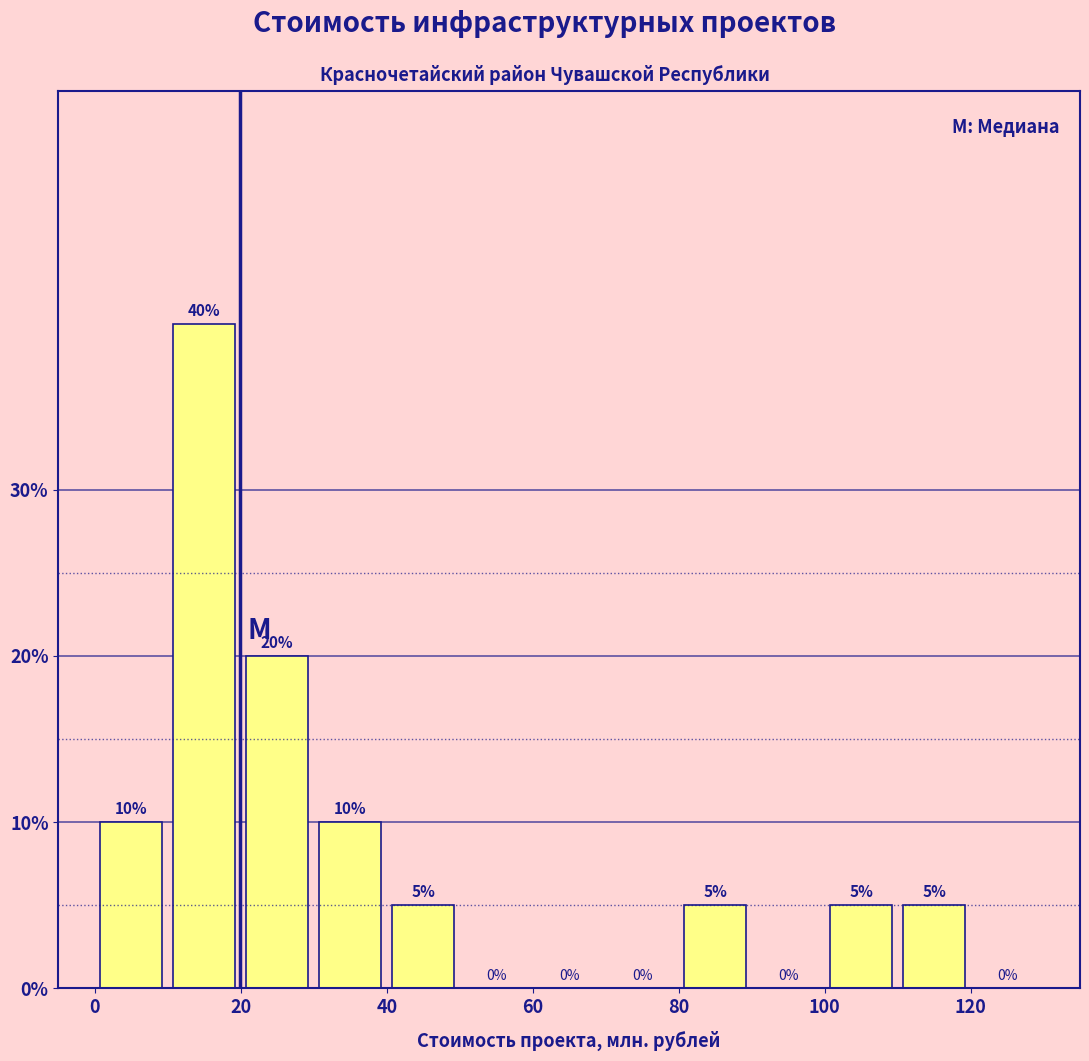

Reading left to right, transcribe this chart: for each bar, give the range it covers on the x-axis and its height.

0 to 10: 10
10 to 20: 40
20 to 30: 20
30 to 40: 10
40 to 50: 5
50 to 60: 0
60 to 70: 0
70 to 80: 0
80 to 90: 5
90 to 100: 0
100 to 110: 5
110 to 120: 5
120 to 130: 0